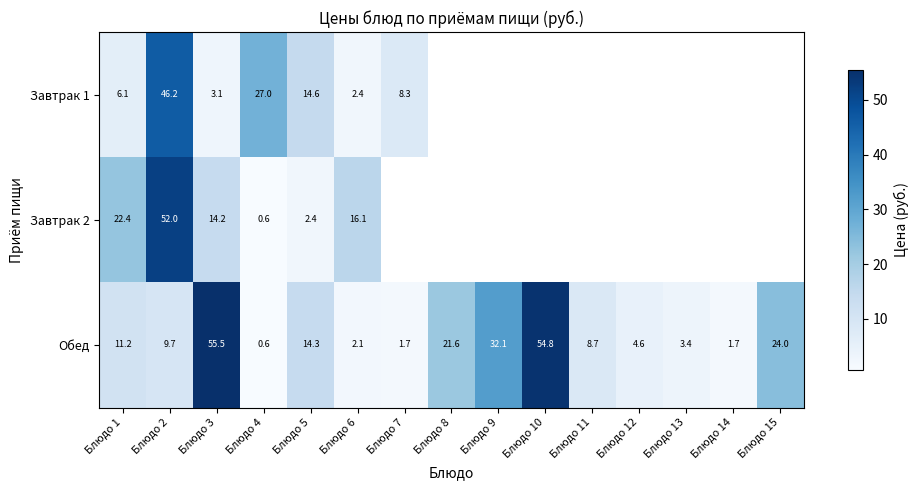

What is the difference between the Обед values at Блюдо 13 and Блюдо 9?

28.7